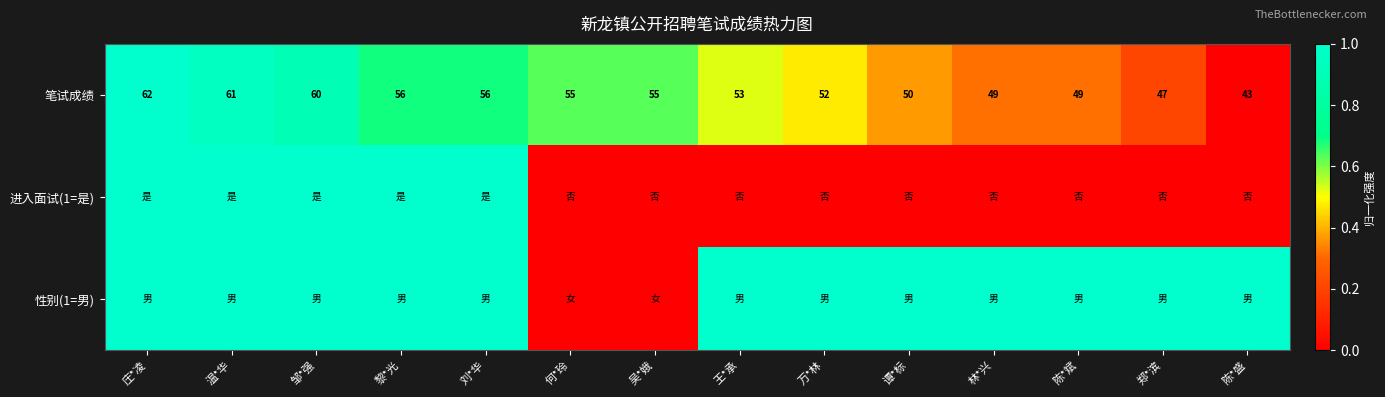

At which label does 笔试成绩 first exceed 55?

庄*凌